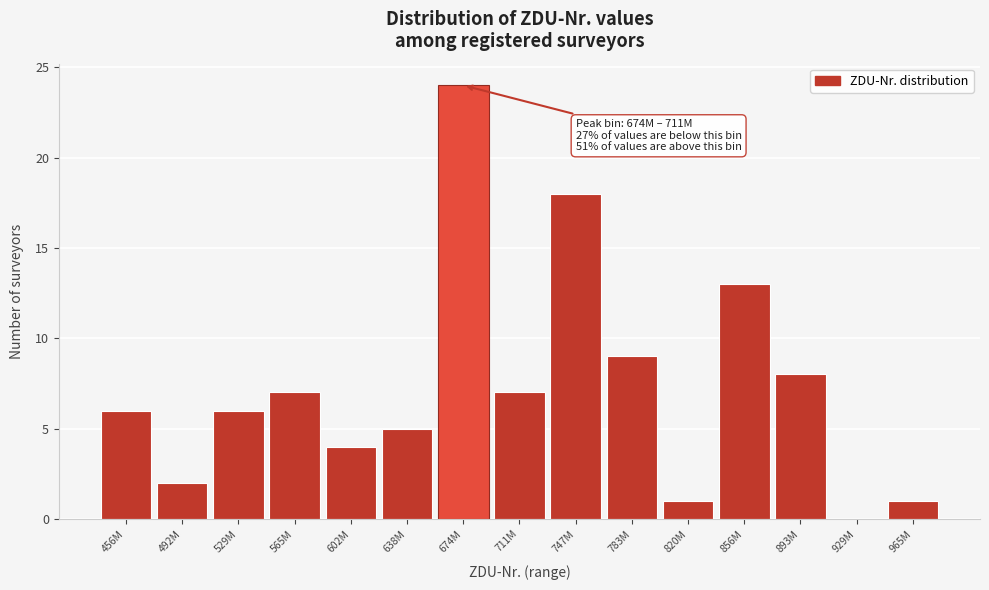

Reading left to right, transcribe all the data shown in this chart.

456M=6	492M=2	529M=6	565M=7	602M=4	638M=5	674M=24	711M=7	747M=18	783M=9	820M=1	856M=13	893M=8	929M=0	965M=1